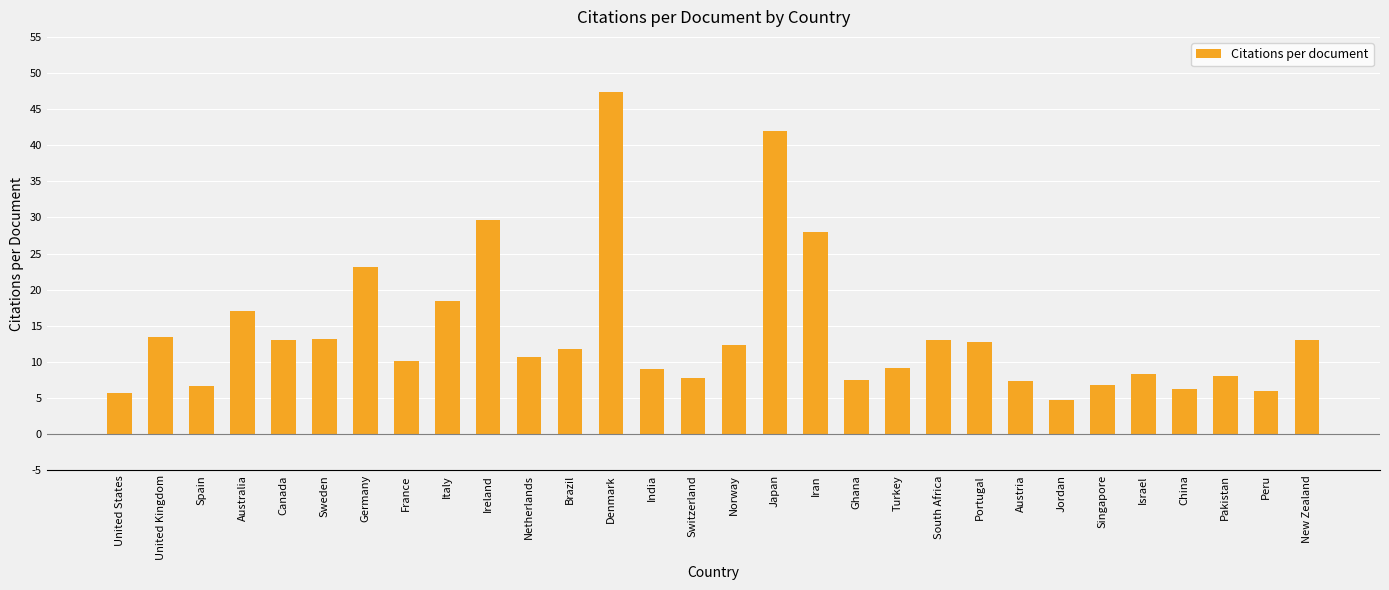

What is the label of the 13th bar from the right?

Iran